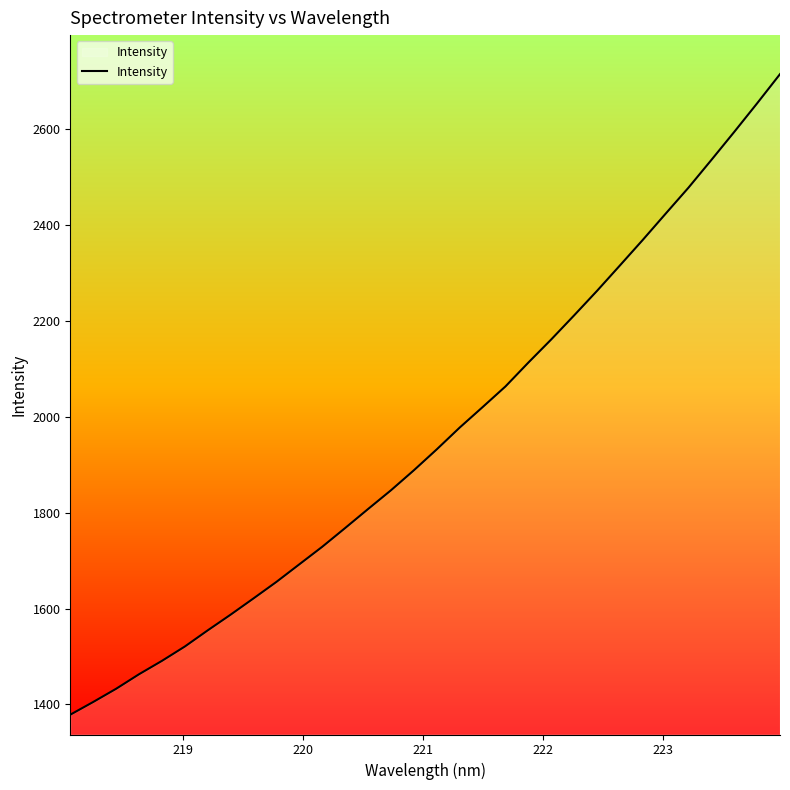

What is the maximum value shown in the chart?

2715.5